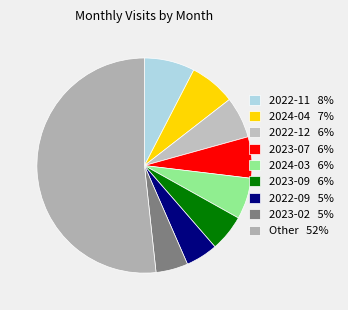

Does any single category account for the majority?

Yes